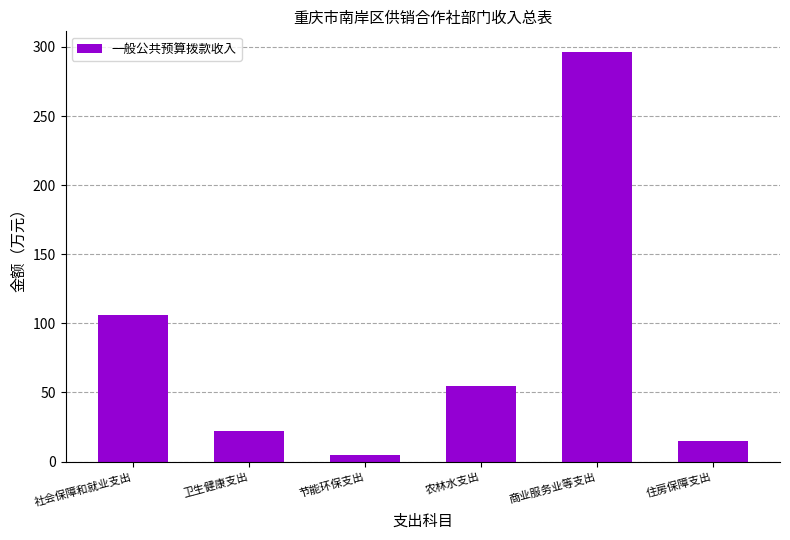

Rank the categories by value from highest to lowest.

商业服务业等支出, 社会保障和就业支出, 农林水支出, 卫生健康支出, 住房保障支出, 节能环保支出